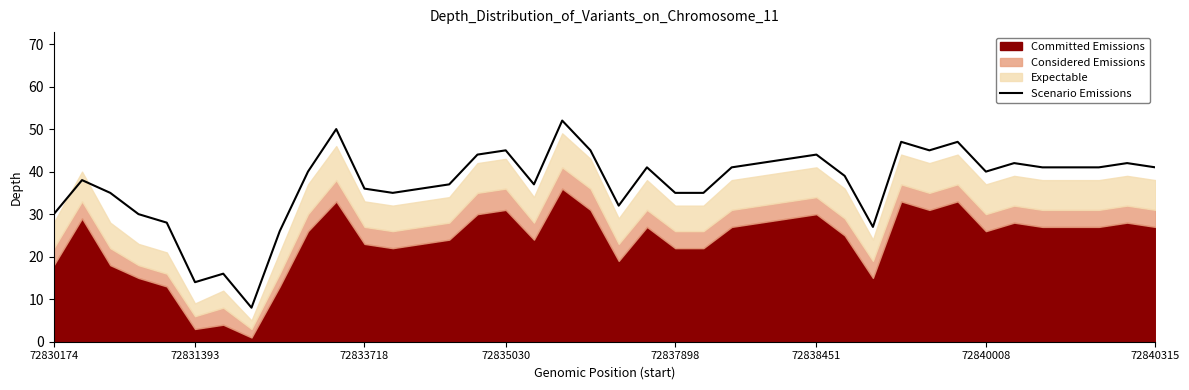

The chart shows a value of 43 at 26. True or false?

True